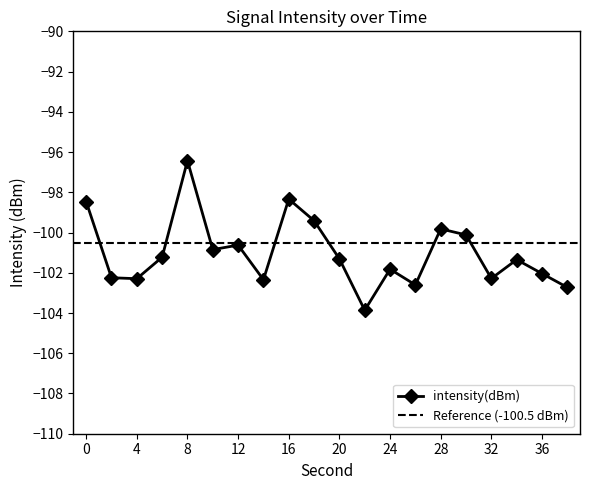

What is the difference between the values at 6 and 30?

1.1